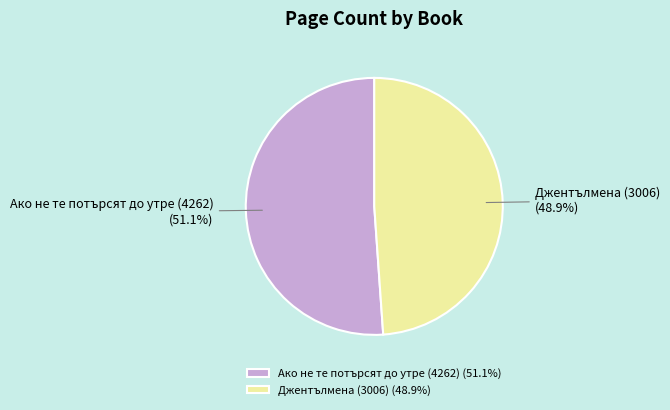

To the nearest percent, what is the difference between the largest and smallest slice percentages?

2%